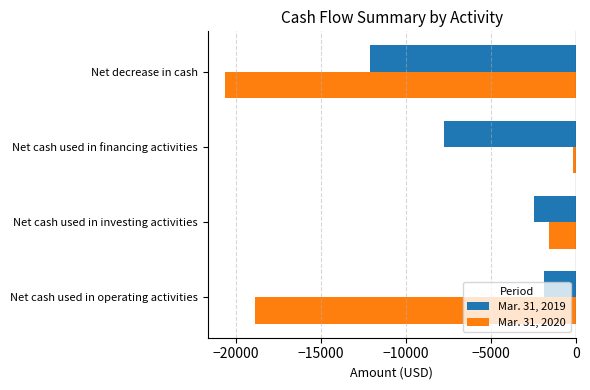

What is the sum of all Mar. 31, 2019 values?

-24206